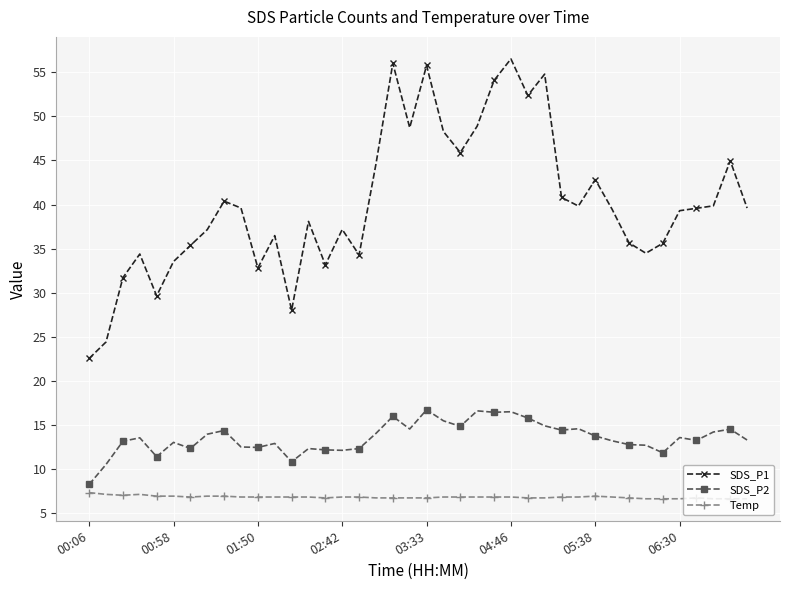

What is the sum of all SDS_P1 values?

1606.5